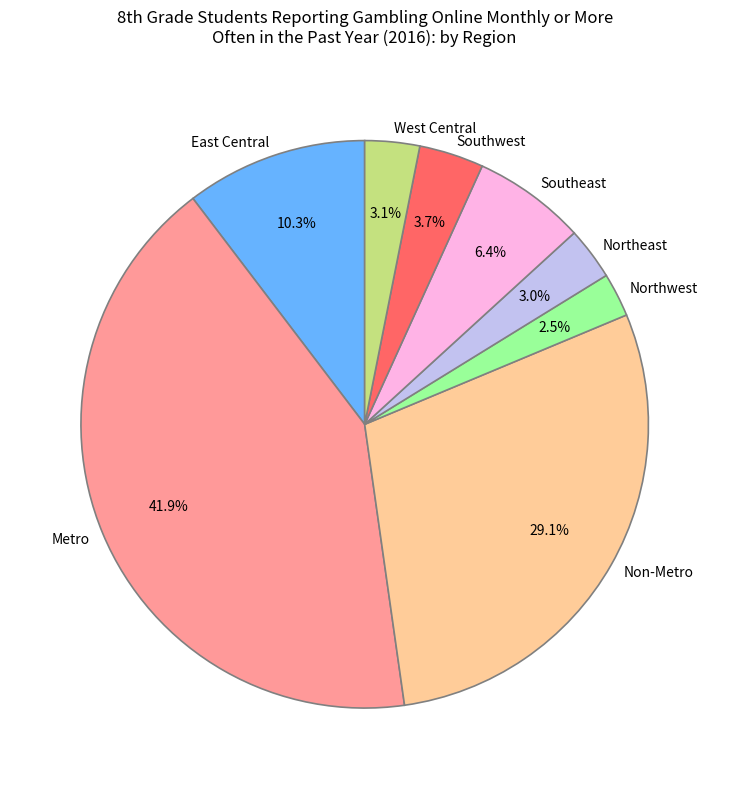

Which slice is the largest?

Metro